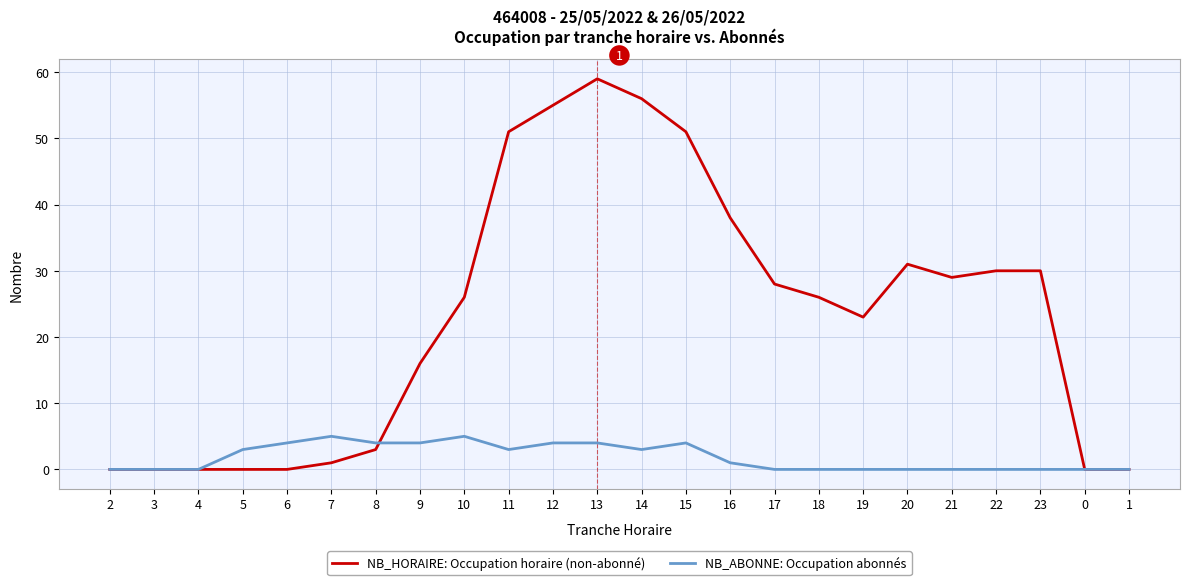

At how many categories does at least one series exceed 7?

15